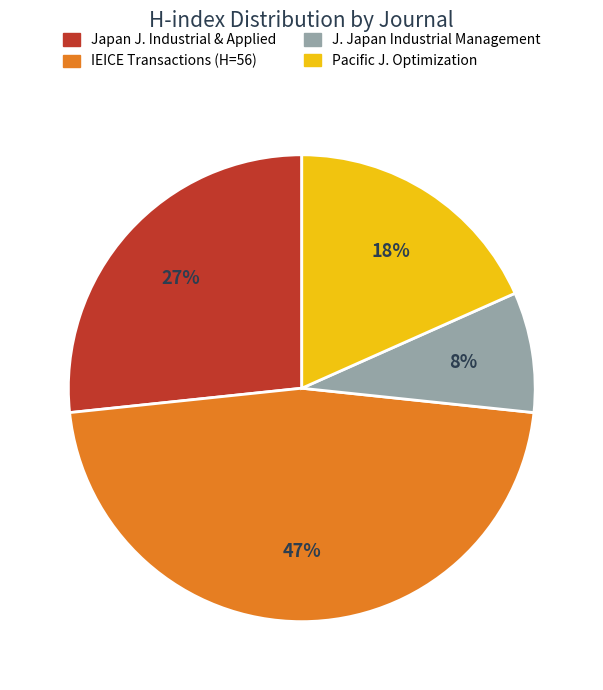

To the nearest percent, what is the average slice percentage?

25%